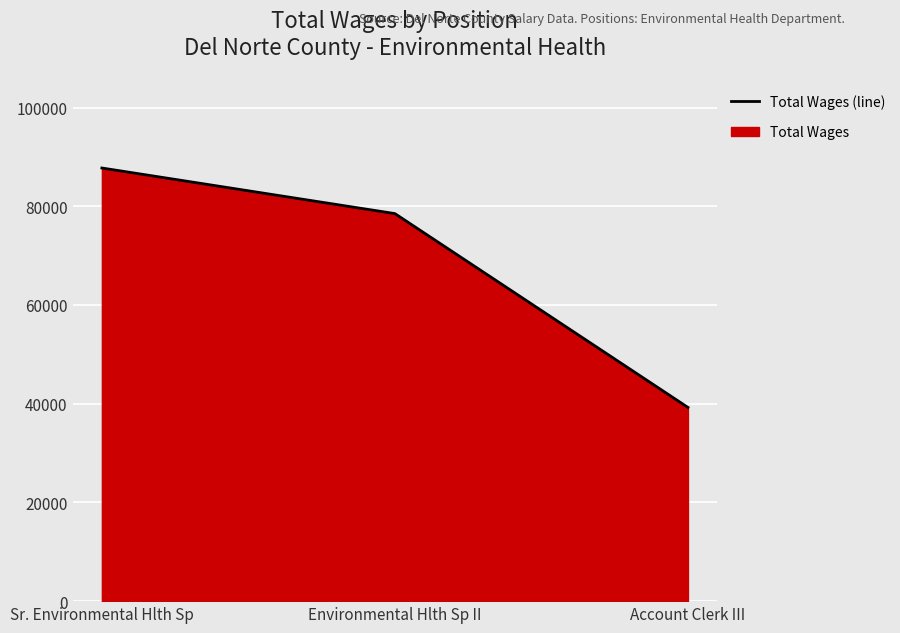

Rank the categories by value from lowest to highest.

Account Clerk III, Environmental Hlth Sp II, Sr. Environmental Hlth Sp